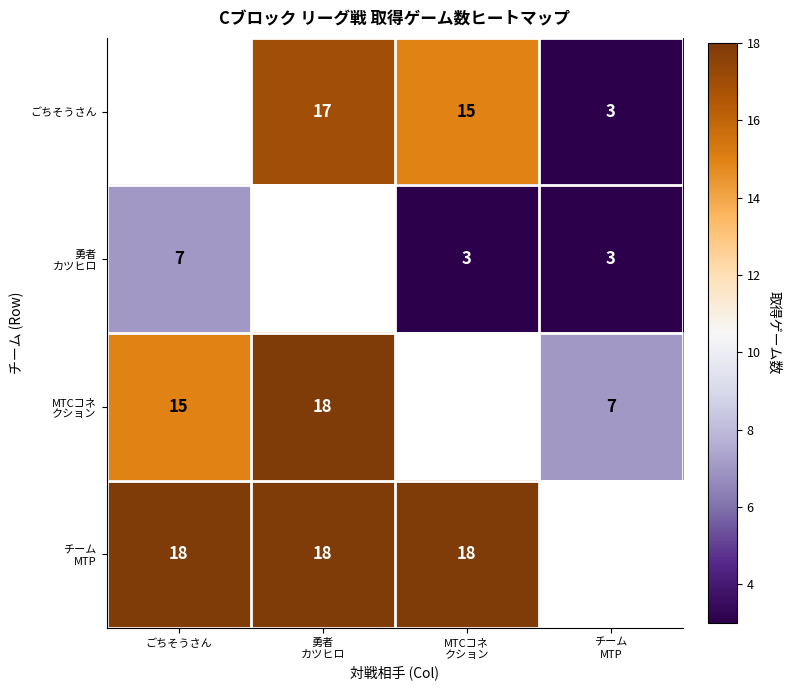

List the series in order of their peak value, highest first.

MTCコネ クション, チーム MTP, ごちそうさん, 勇者 カツヒロ